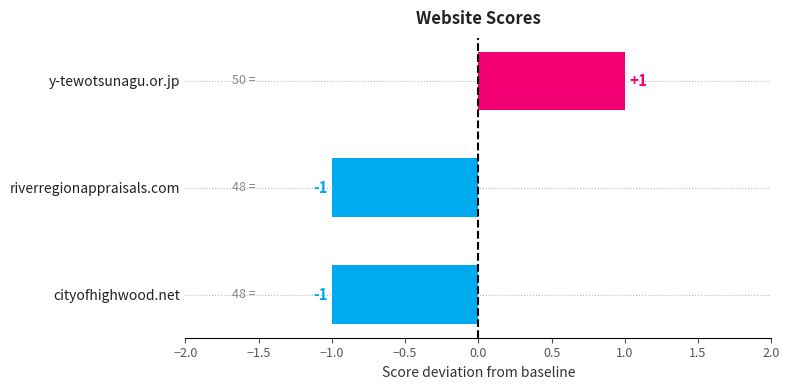

How many values are below zero?

2